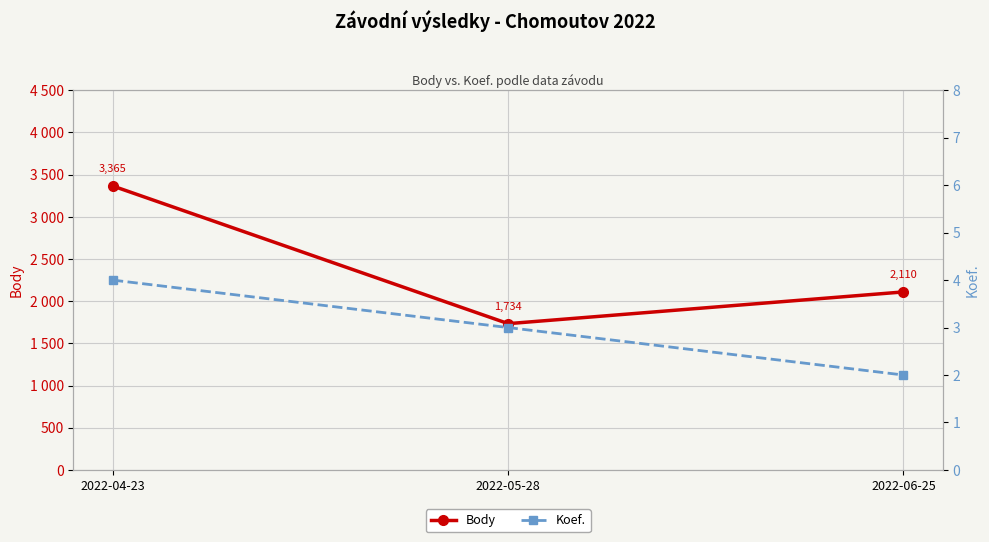

Which series changed the most between 2022-04-23 and 2022-05-28?

Body